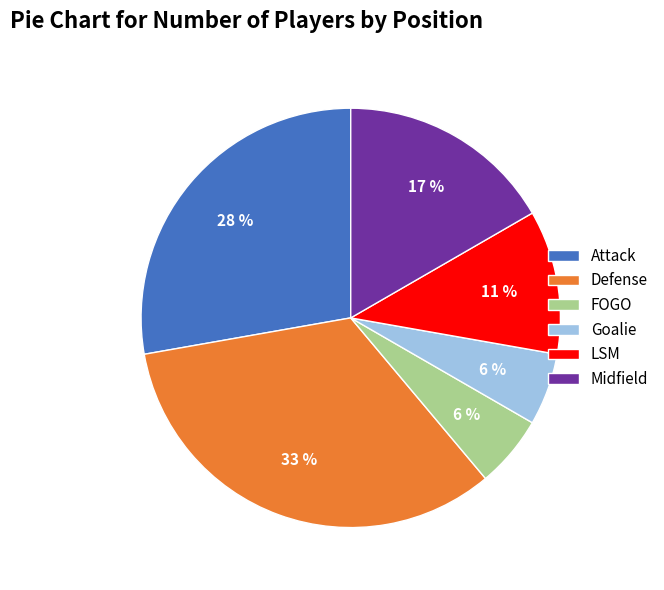

How many slices are in this pie chart?

6